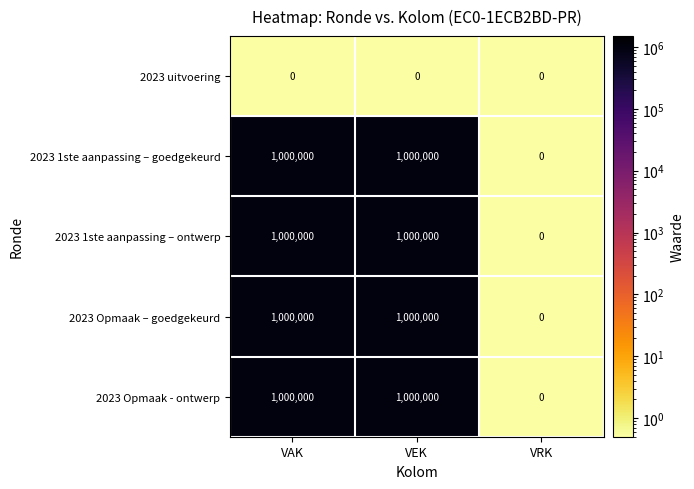

The 2023 Opmaak - ontwerp series shows 380535 at VAK. True or false?

False